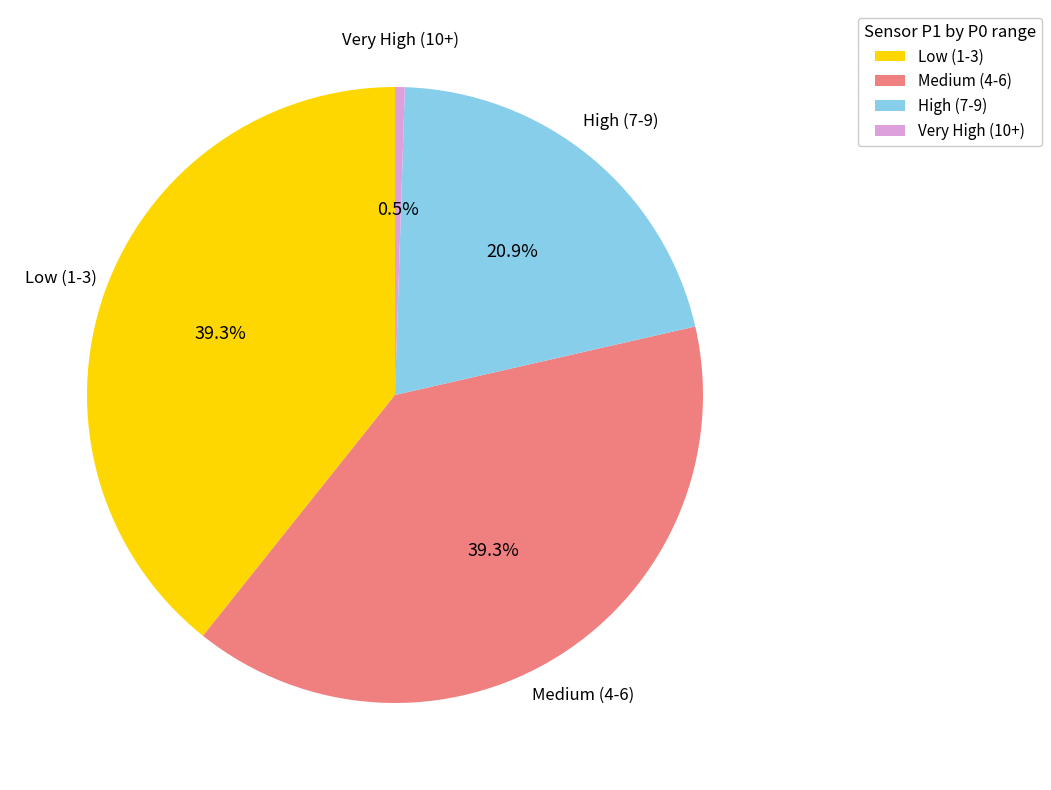

Count the number of slices in the pie.

4